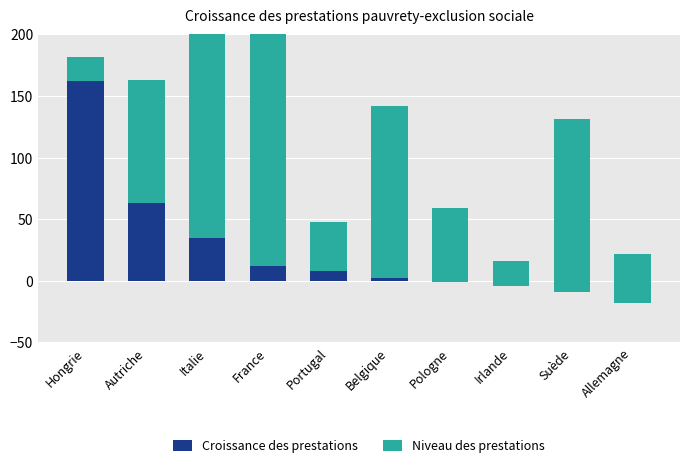

Reading left to right, extract all data points from this chart.

Croissance des prestations: Hongrie=162	Autriche=63	Italie=35	France=12	Portugal=8	Belgique=2	Pologne=-1	Irlande=-4	Suède=-9	Allemagne=-18
Niveau des prestations: Hongrie=20	Autriche=100	Italie=200	France=240	Portugal=40	Belgique=140	Pologne=60	Irlande=20	Suède=140	Allemagne=40